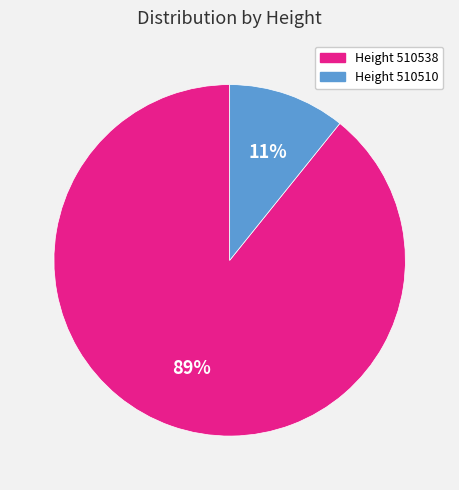

Count the number of slices in the pie.

2